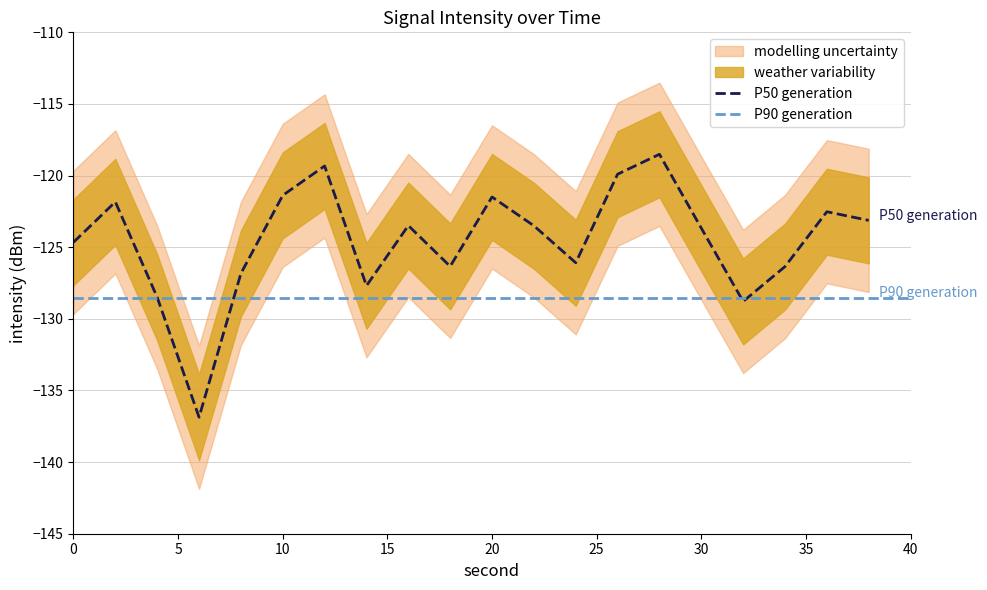

True or false: intensity_mean has a value of -128.5 at 4.

True